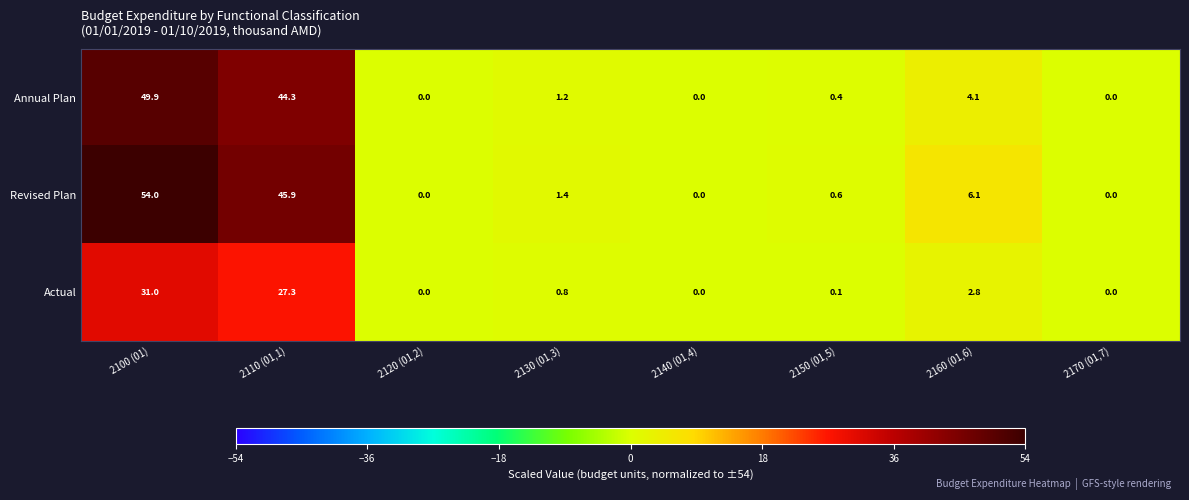

What is the total value across all series at 2160 (01,6)?

13.0